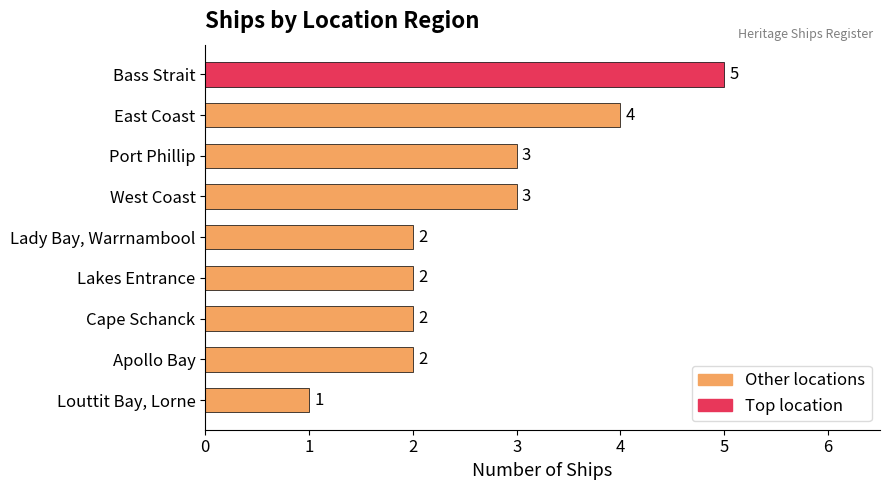

Reading bottom to top, list all the values displayed in this chart.

1	2	2	2	2	3	3	4	5